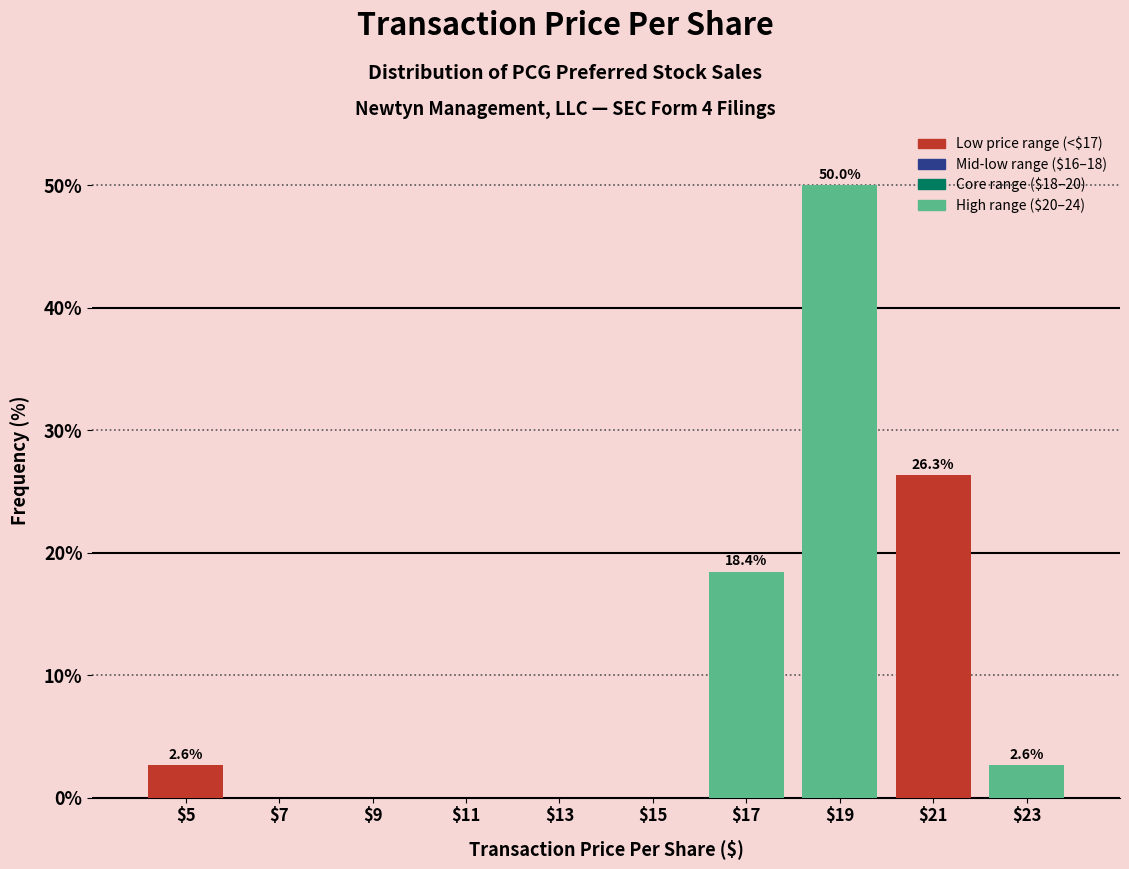

Which range on the x-axis has the tallest bar?

18 to 20